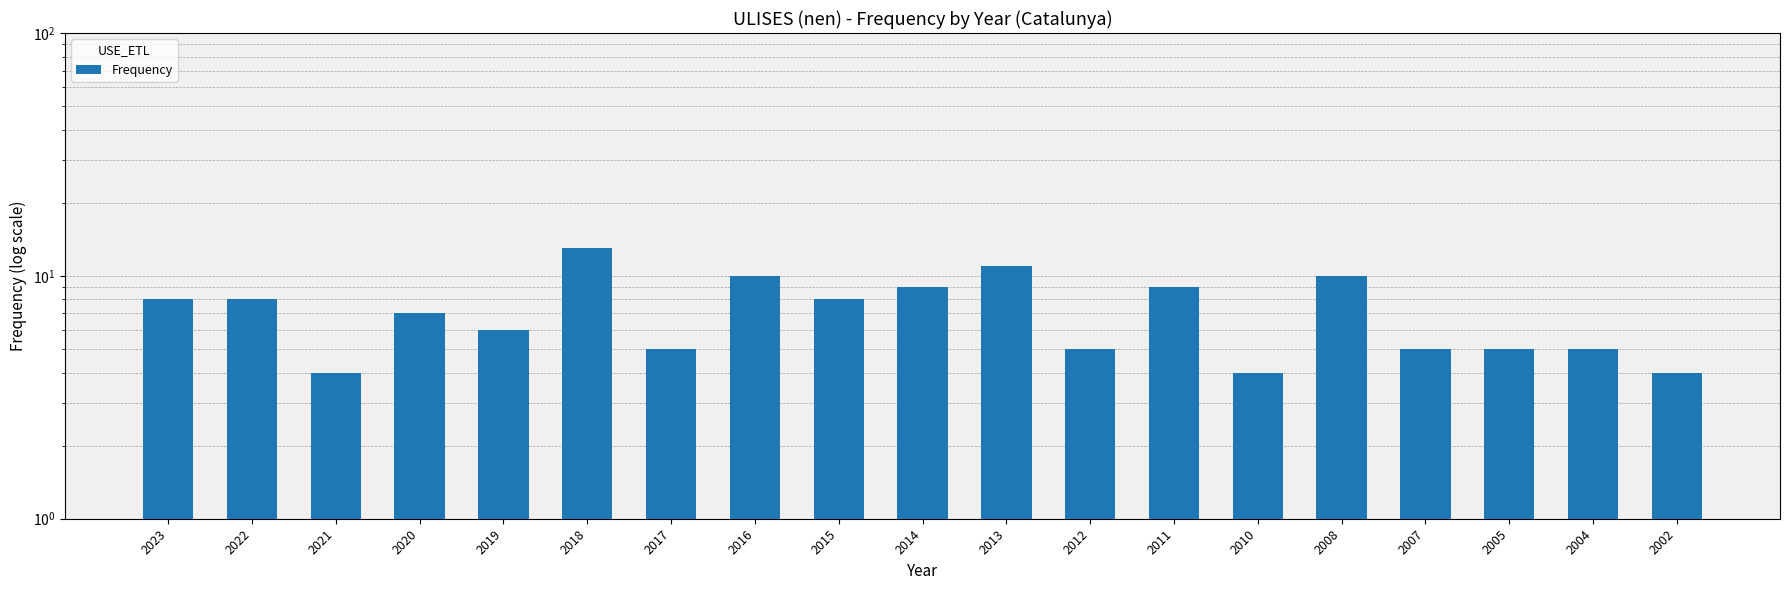

How many values exceed 7?

9